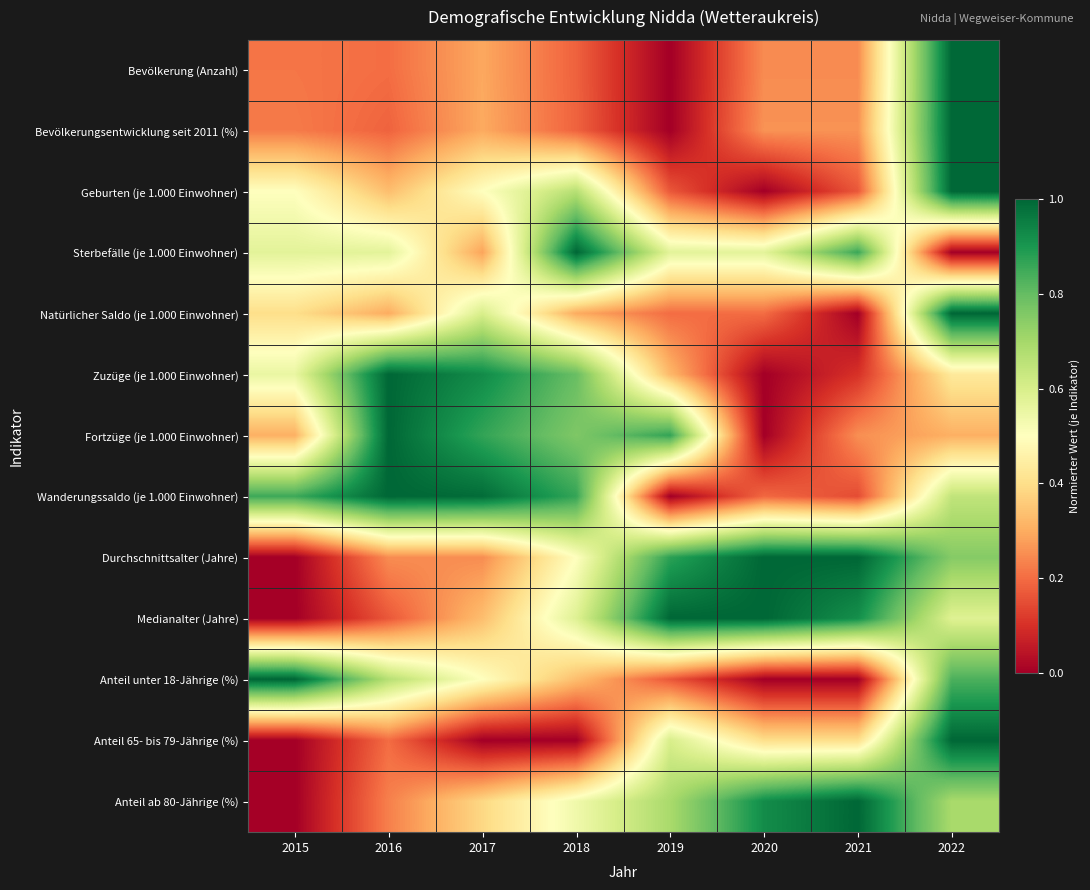

At which category does the chart reach its minimum across all series?

2019